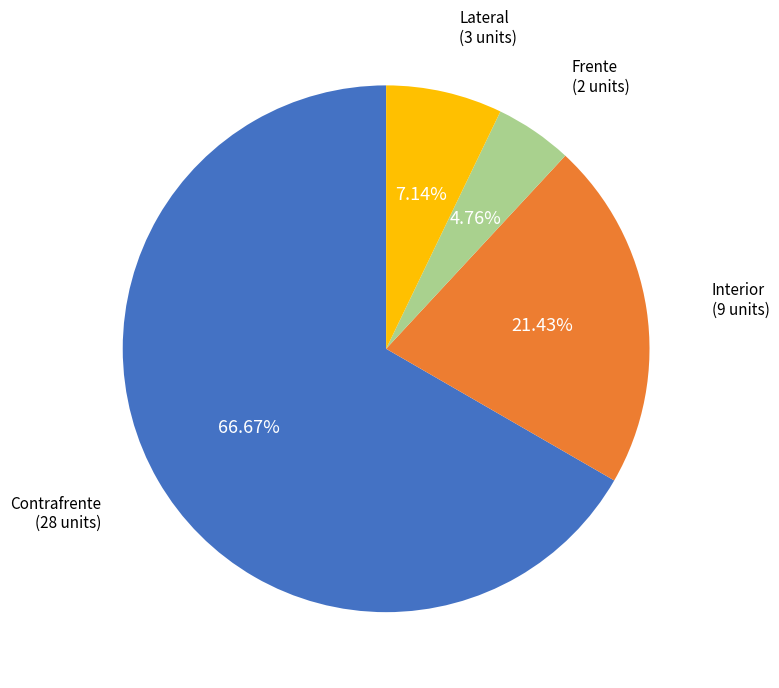

Is there any slice that represents more than half of the pie?

Yes